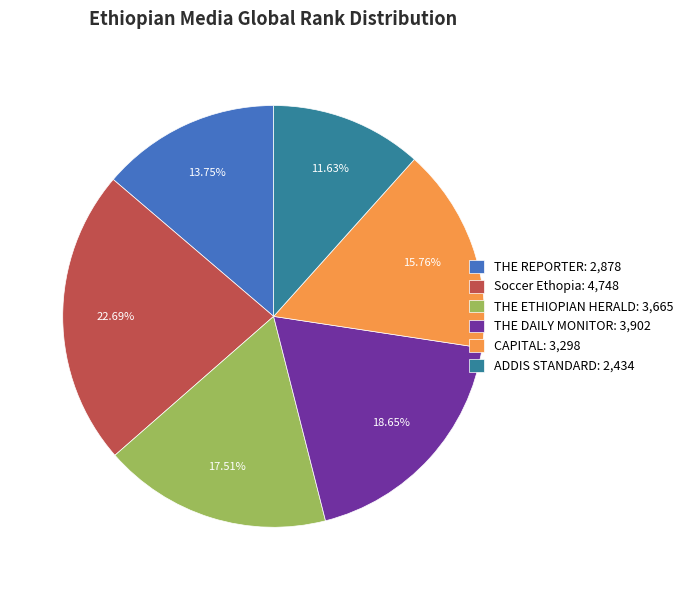

Does THE REPORTER account for over 50% of the chart?

No